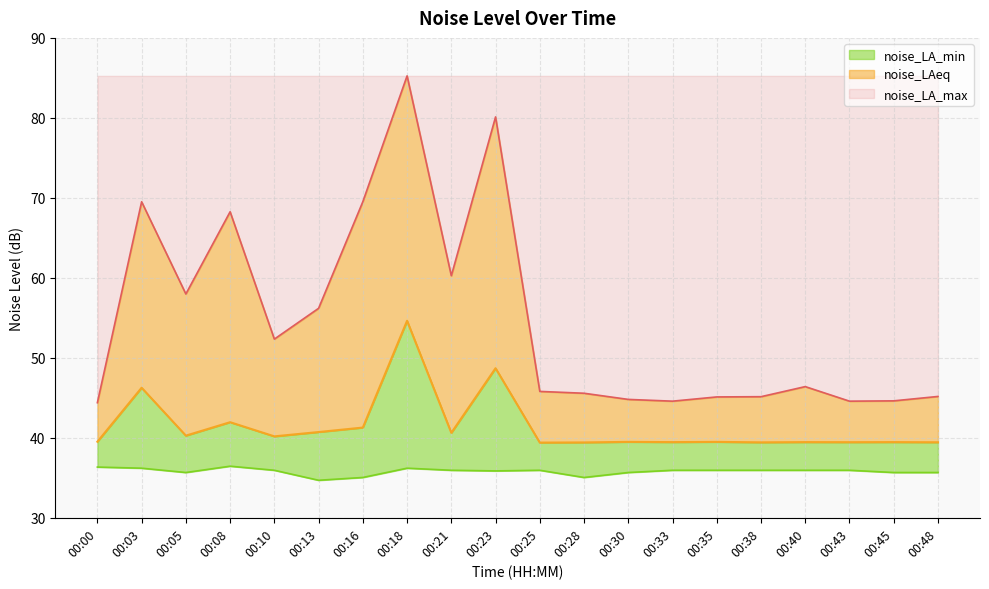

What is the maximum value for noise_LA_min?

36.5